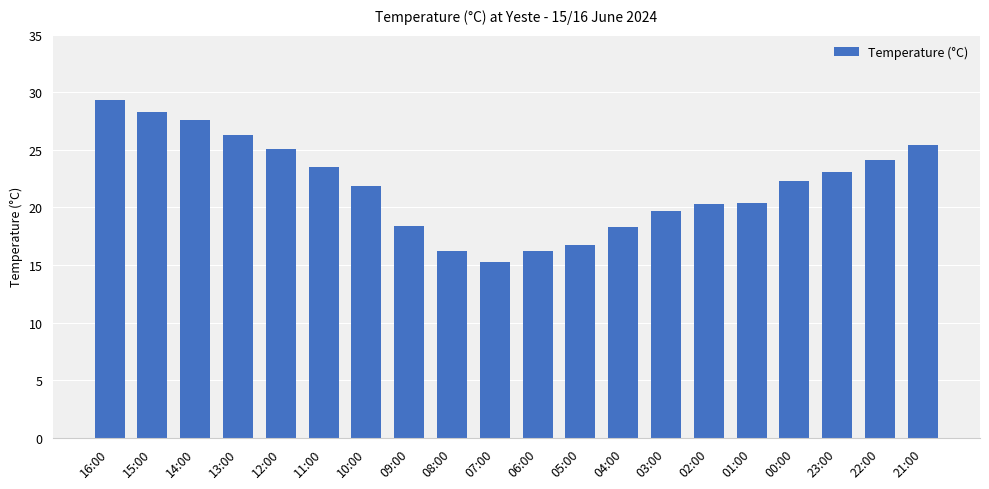

What is the label of the 5th bar from the right?

01:00